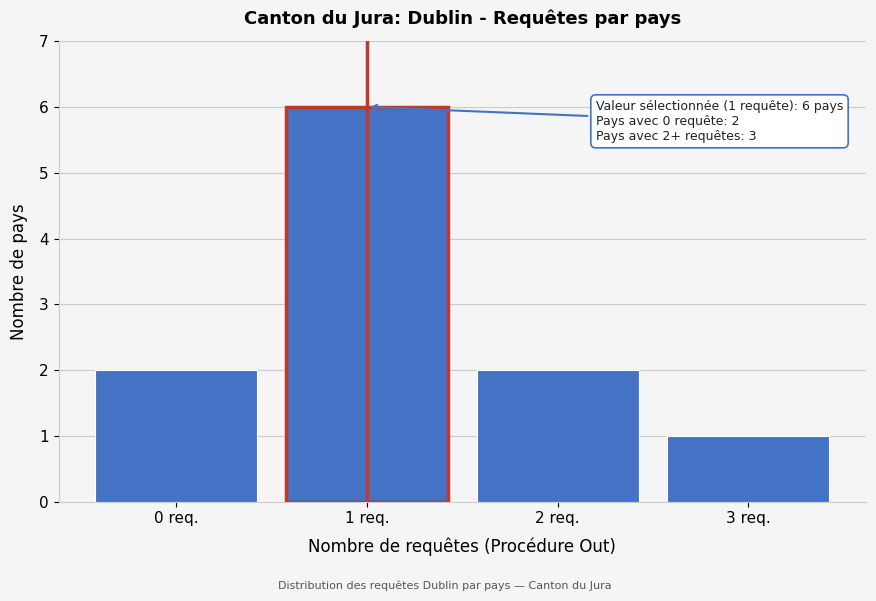

Reading left to right, transcribe all the data shown in this chart.

2	6	2	1